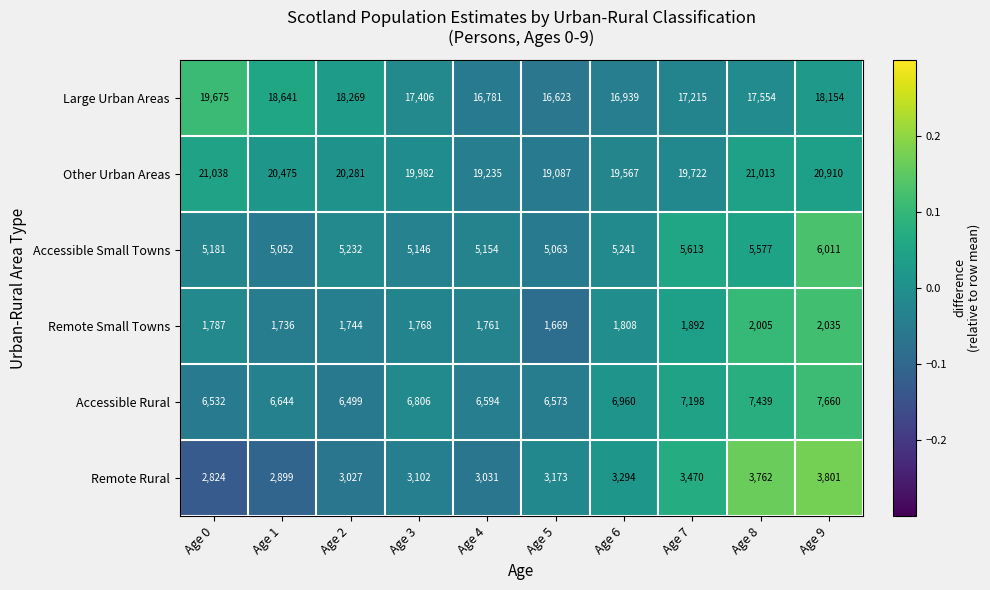

Read the Large Urban Areas value at Age 0, to the nearest 50.

19700